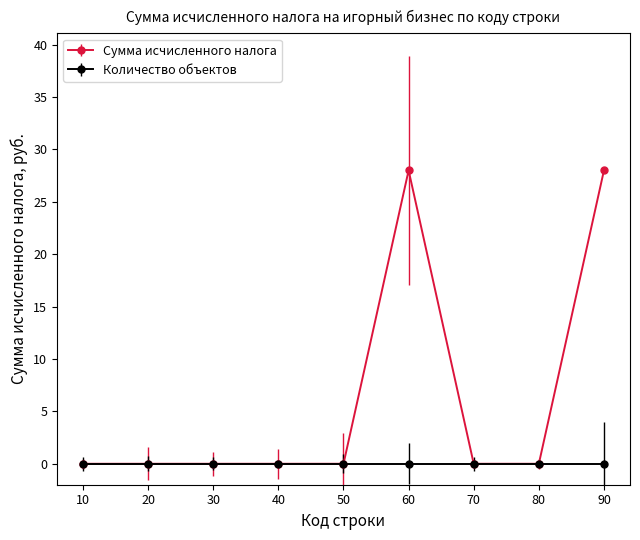

Reading left to right, what are all the values shown in this chart?

Сумма исчисленного налога: 10=0	20=0	30=0	40=0	50=0	60=28	70=0	80=0	90=28
Количество объектов: 10=0	20=0	30=0	40=0	50=0	60=0	70=0	80=0	90=0